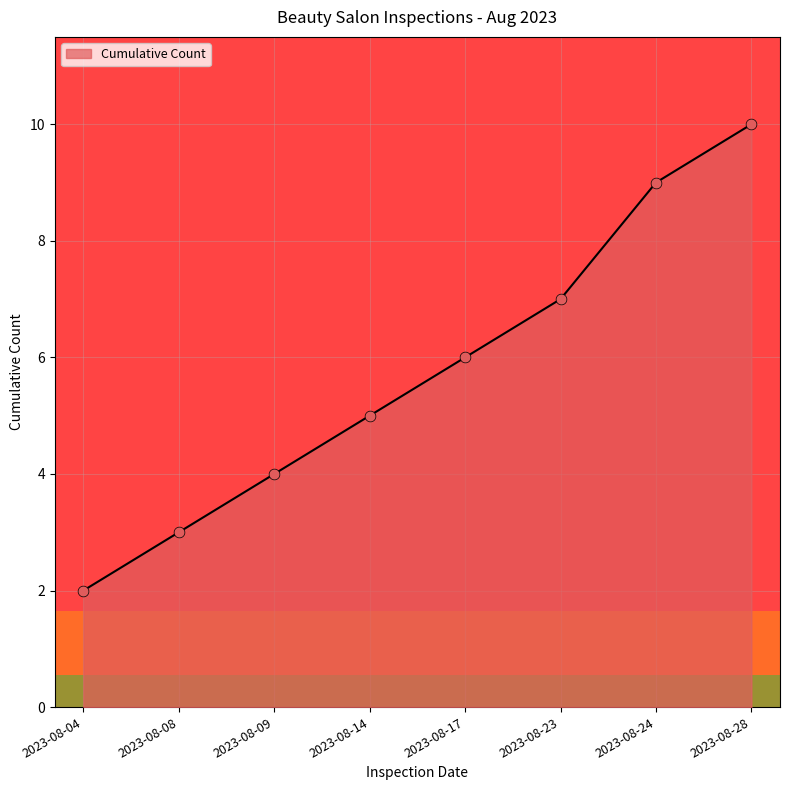

What is the ratio of the value at 2023-08-14 to the value at 2023-08-23?

0.7